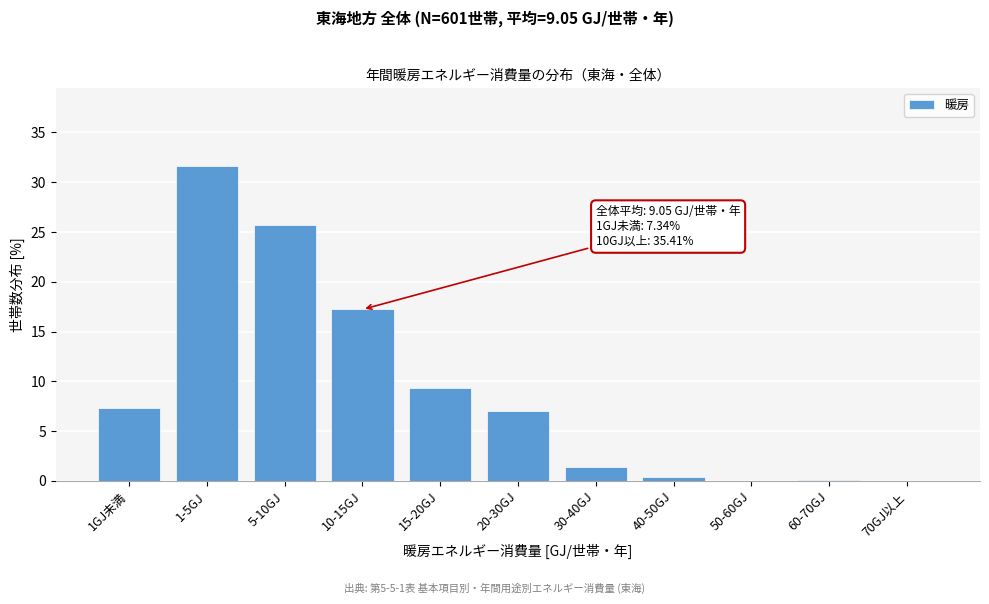

Which category has the highest value across all series?

1-5GJ